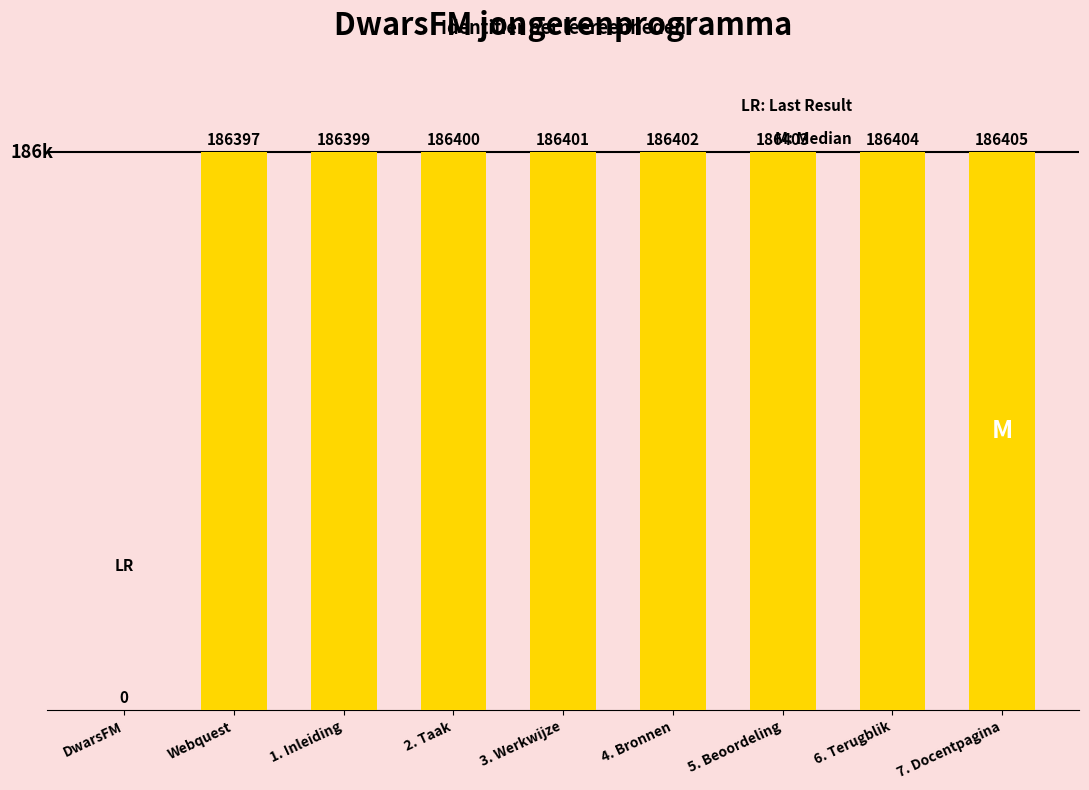

The value at 3. Werkwijze is 186401. True or false?

True